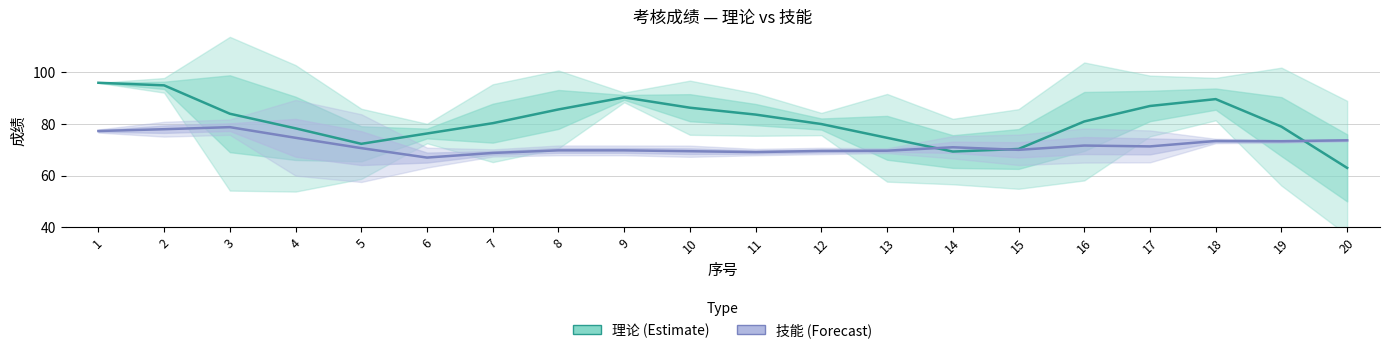

Which series has the widest spread of values?

理论 (Estimate)